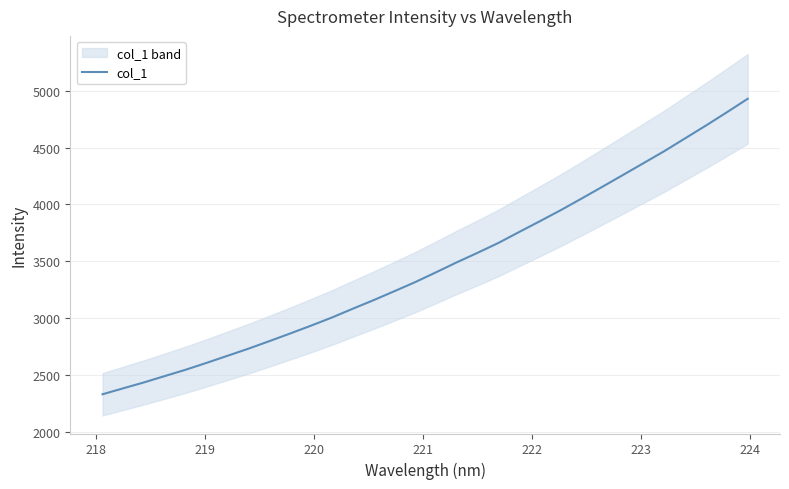

What is the minimum value for col_1?

2328.2